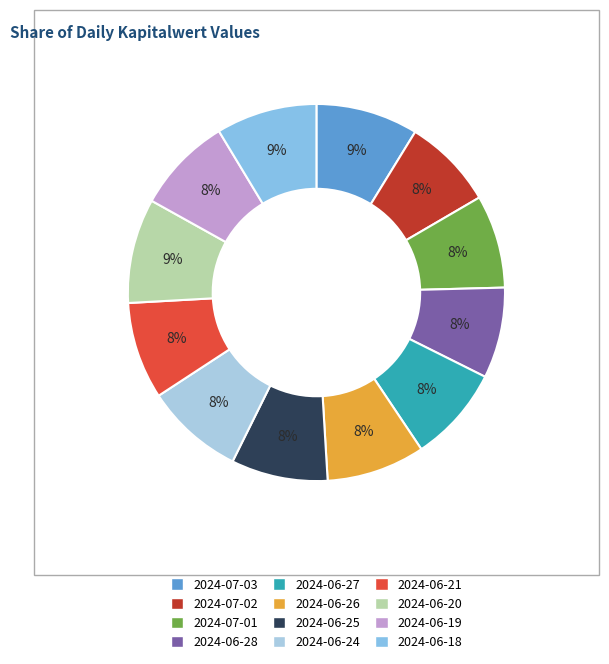

To the nearest percent, what portion does 2024-06-18 represent?

9%